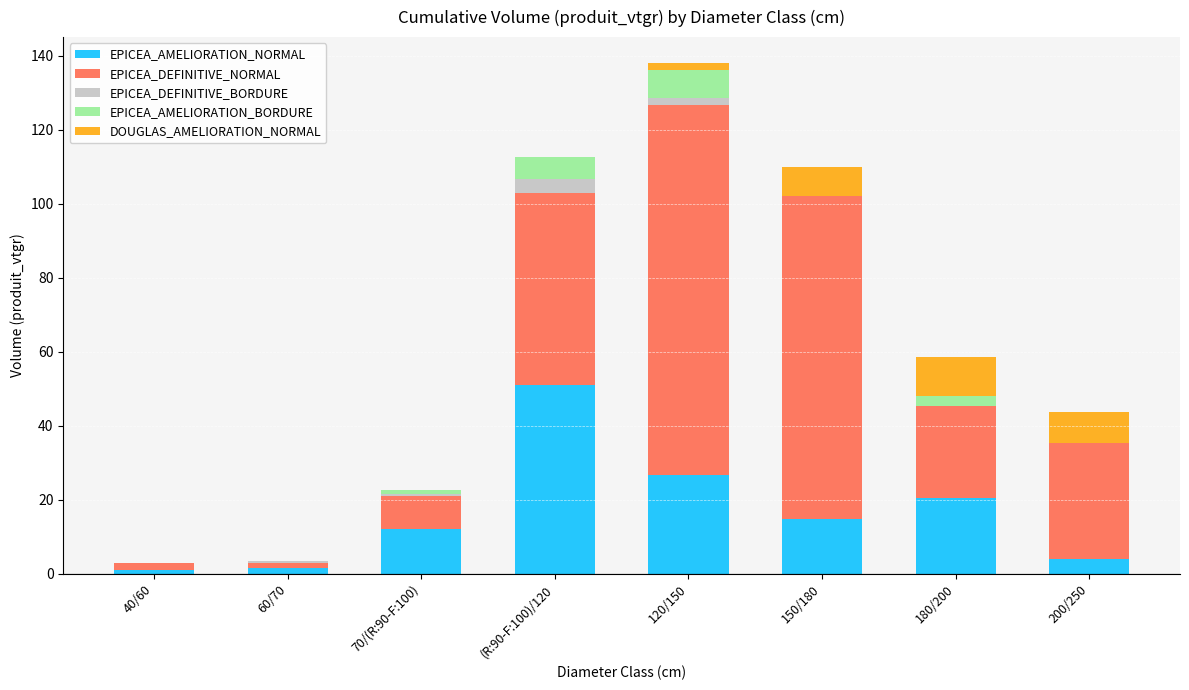

Does the chart contain stacked bars?

Yes